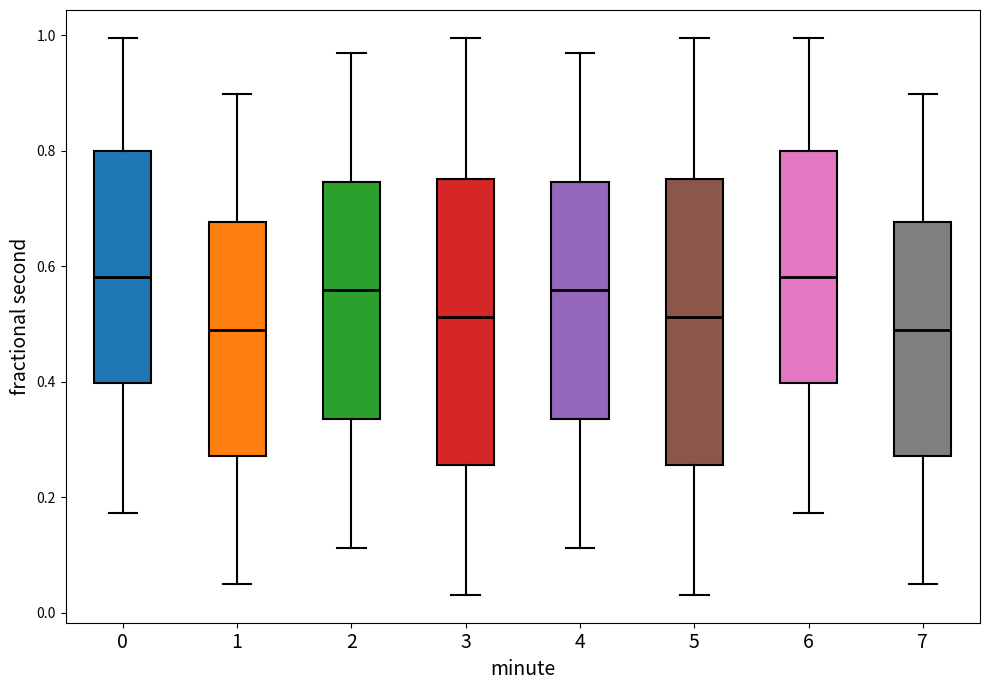

Where does the median line of the box at x = 6 sit on the y-axis? The values are not printed on the chart, so give them approximately, as read against the axis.

0.58